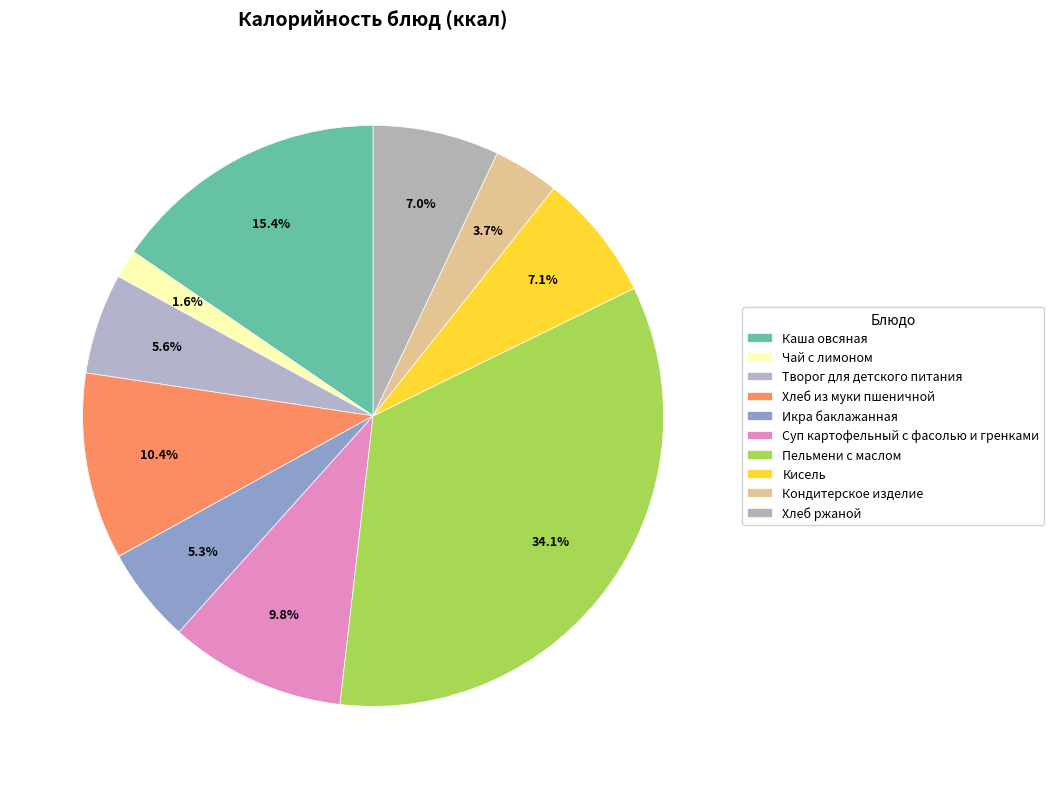

The Творог для детского питания slice represents 16% of the pie. True or false?

False